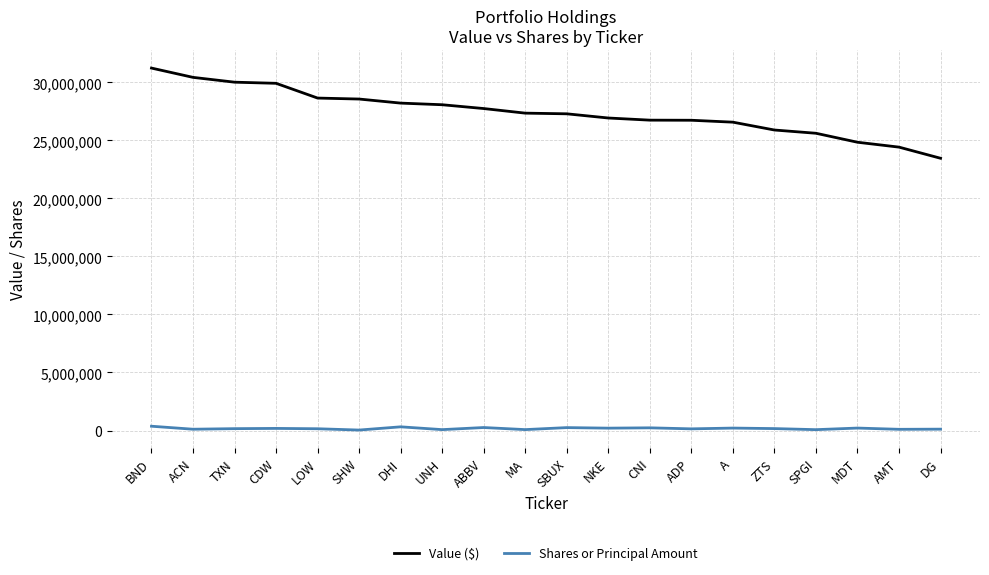

Rank the series by their average value, from highest to lowest.

Value ($), Shares or Principal Amount